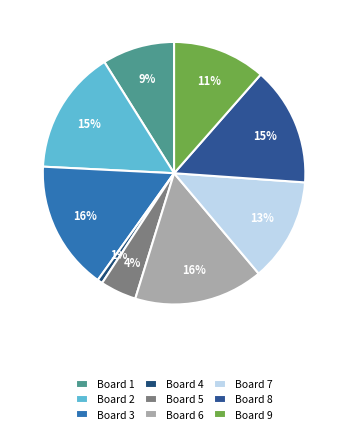

Rank the categories by value from lowest to highest.

4, 5, 1, 9, 7, 8, 2, 3, 6